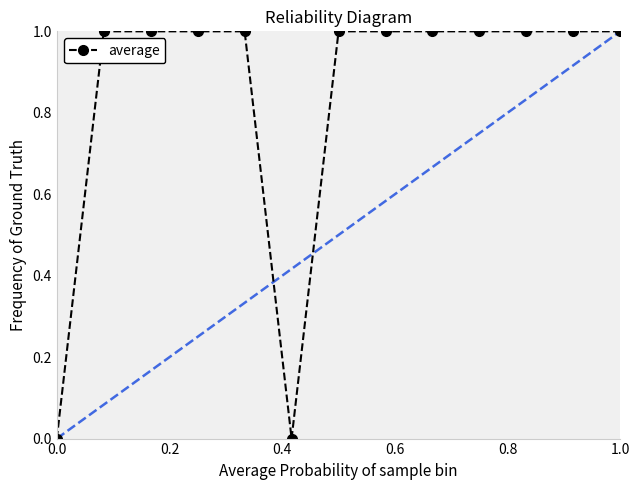

What is the value of the 13th point from the left?

1.0